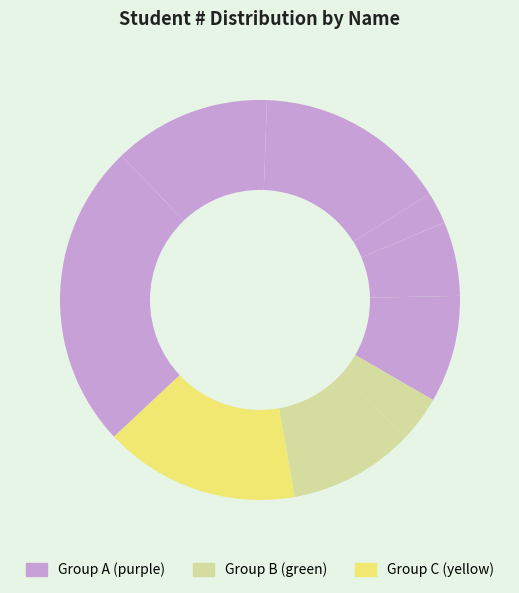

Count the number of slices in the pie.

10